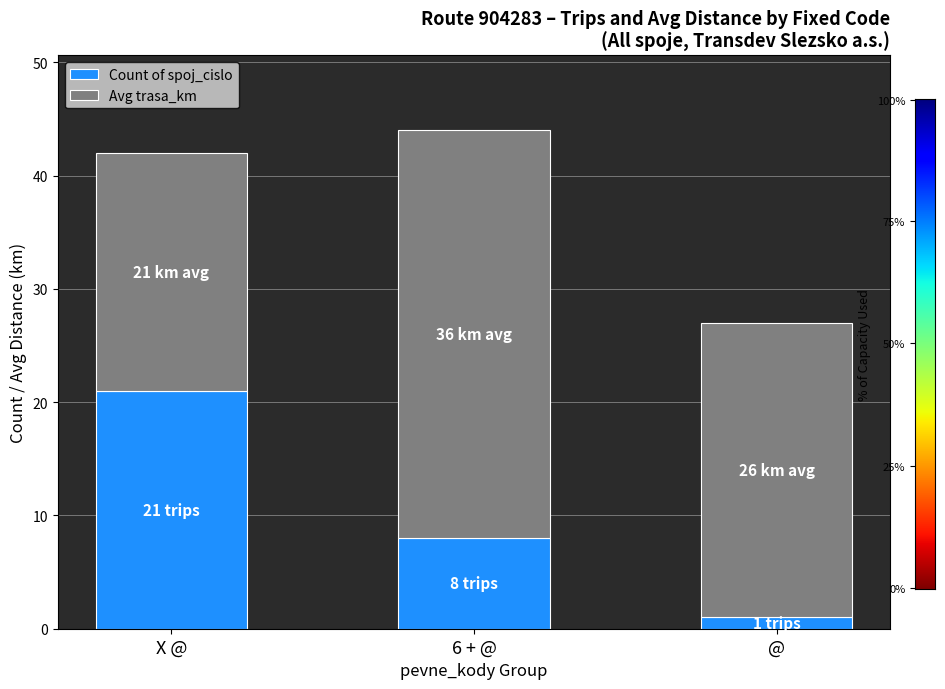

The value of Count of spoj_cislo at X @ is 21. True or false?

True